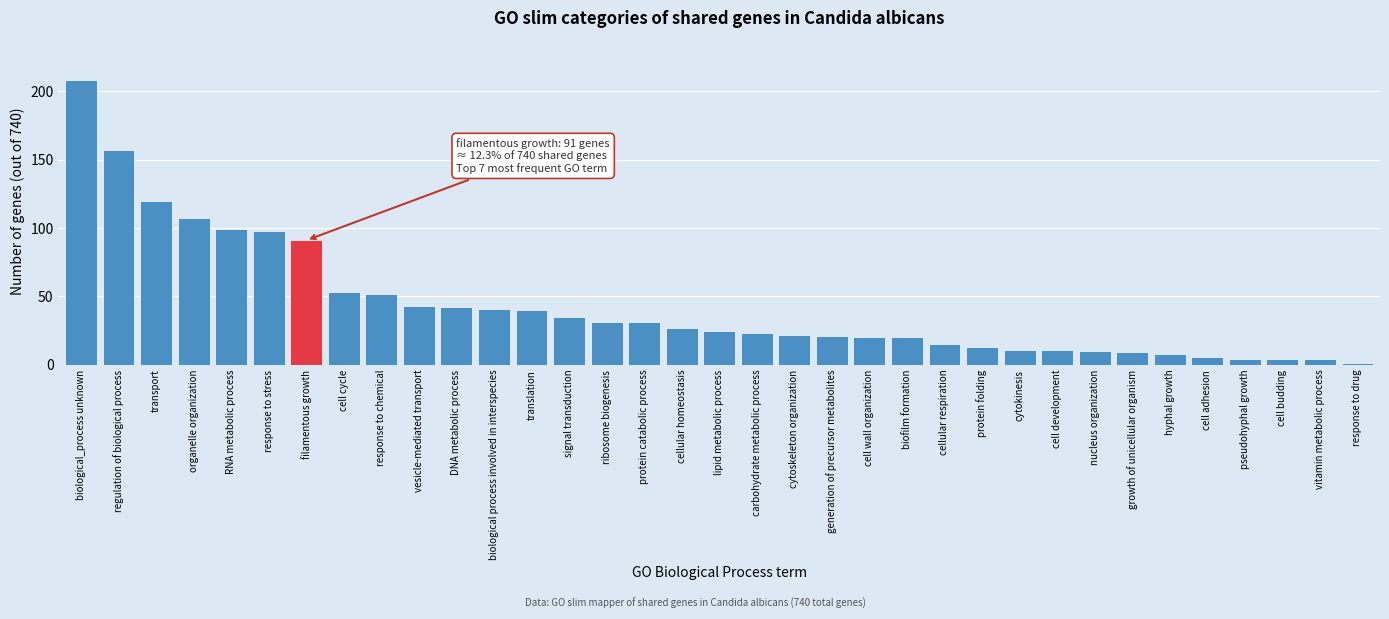

What is the greatest value displayed?

208